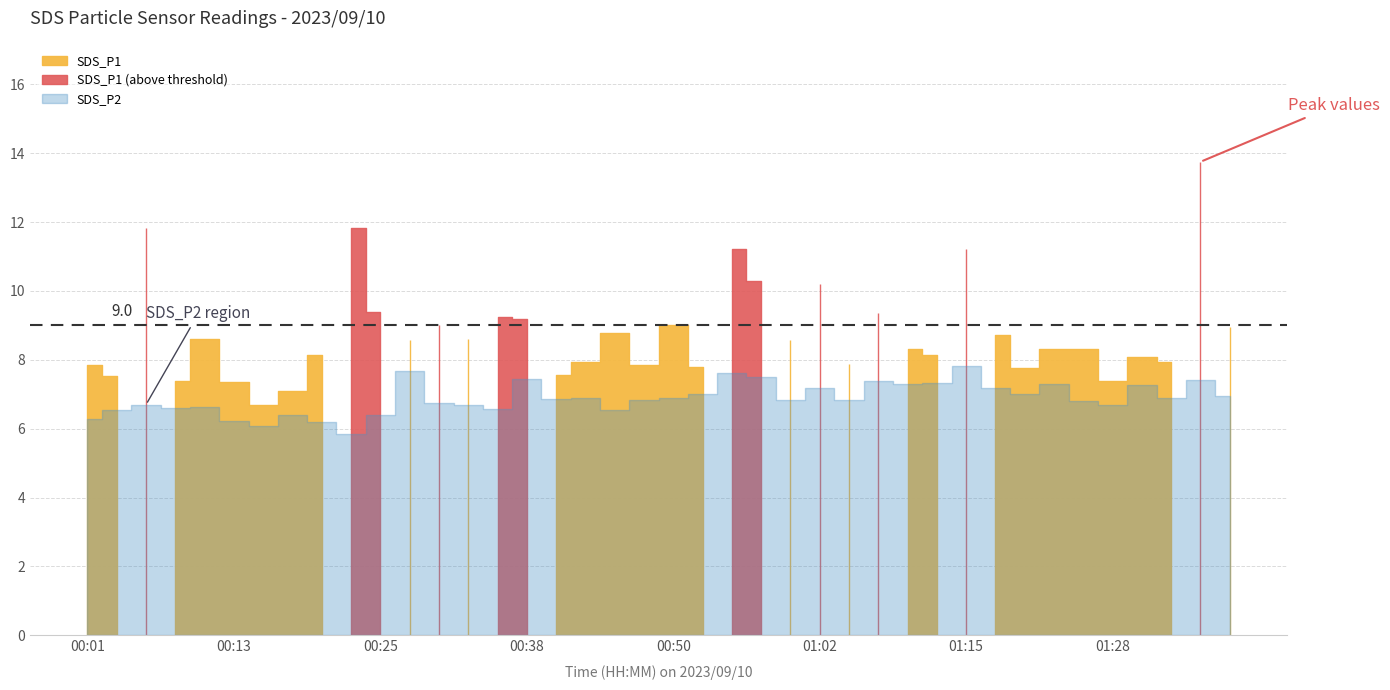

True or false: SDS_P2 and SDS_P1 cross at least once.

False